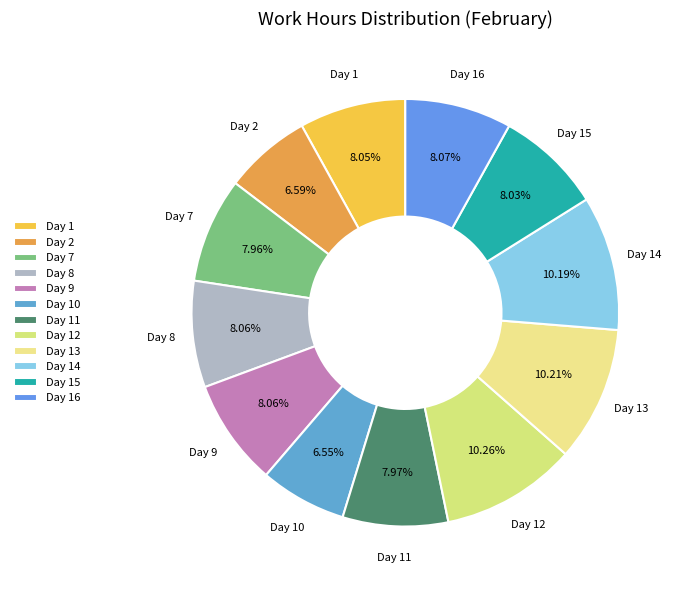

Does Day 14 account for over 50% of the chart?

No